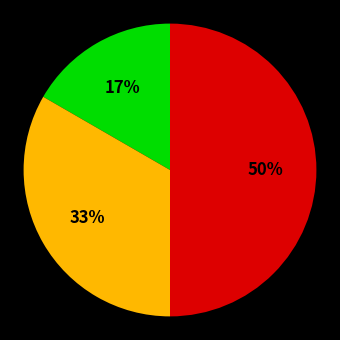

To the nearest percent, what is the difference between the largest and smallest slice percentages?

33%